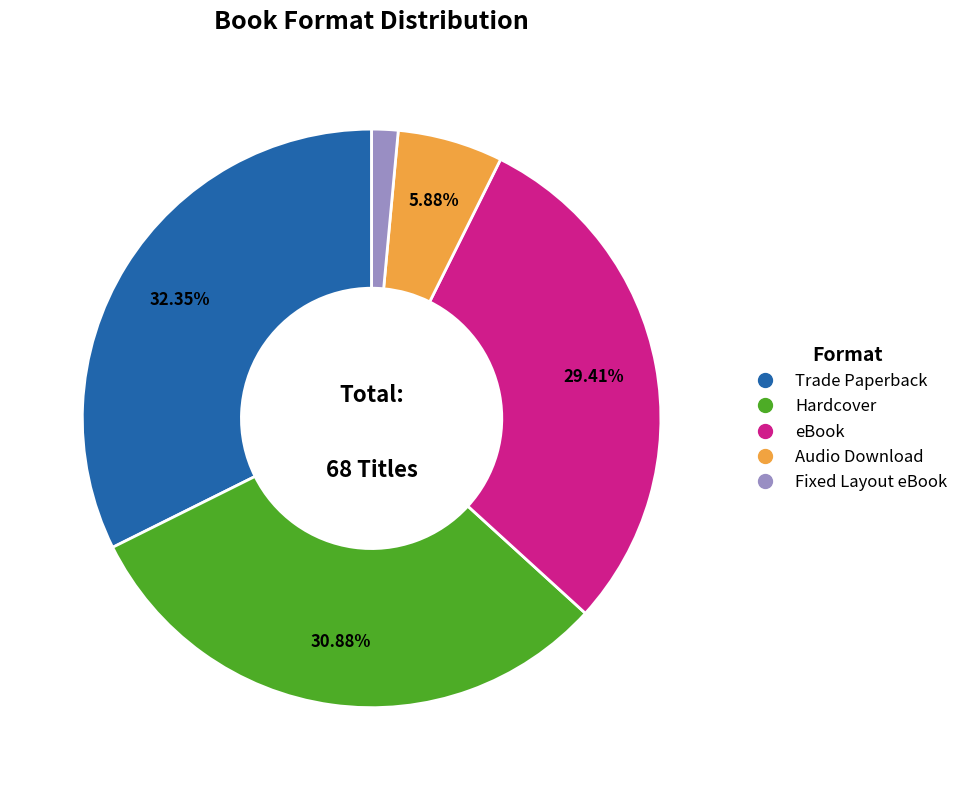

To the nearest percent, what is the average slice percentage?

20%